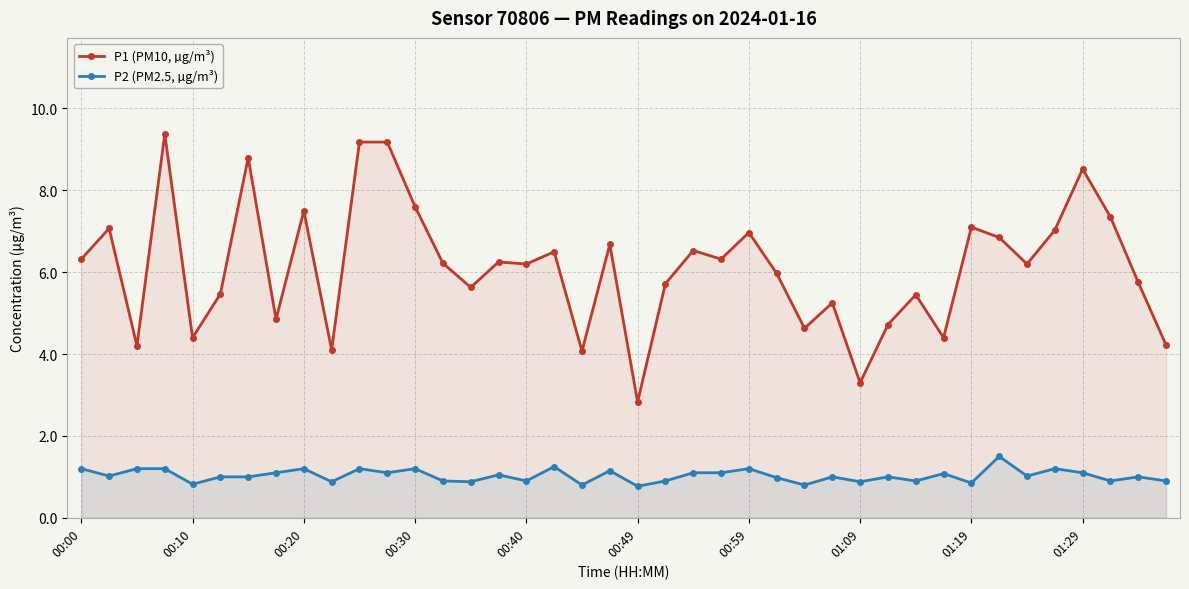

True or false: P1 (PM10, µg/m³) has a value of 6.3 at 00:00.

True